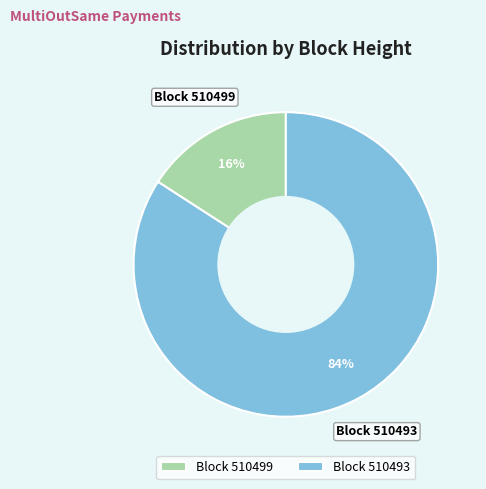

To the nearest percent, what is the combined percentage of Block 510493 and Block 510499?

100%